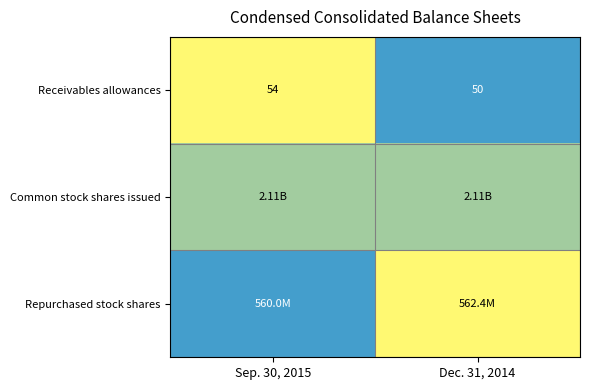

What is the average value of the Receivables allowances series?

52.0